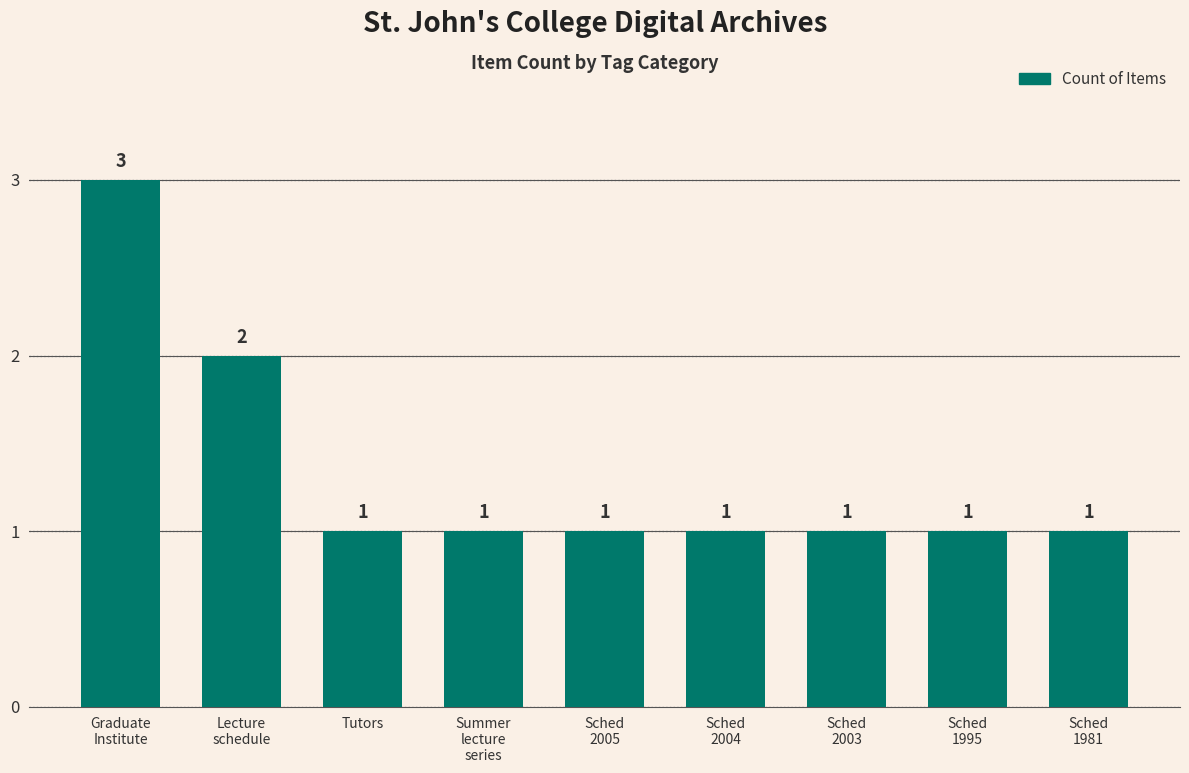

What is the smallest value displayed?

1